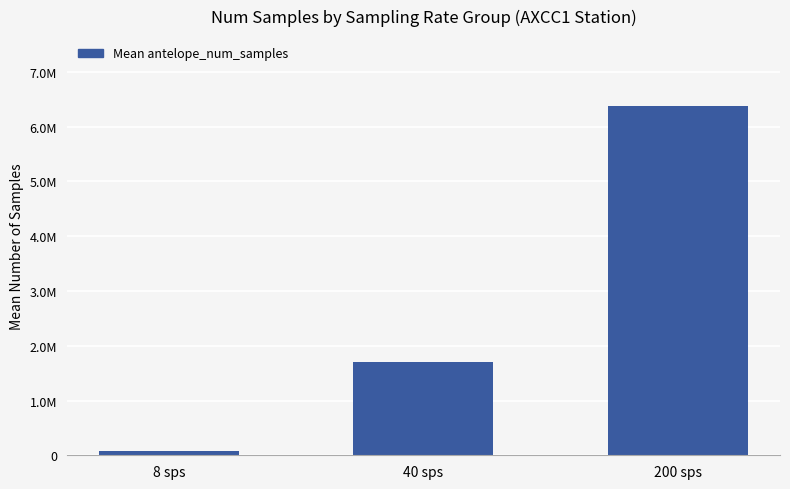

List the labels in order of value, largest first.

200 sps, 40 sps, 8 sps